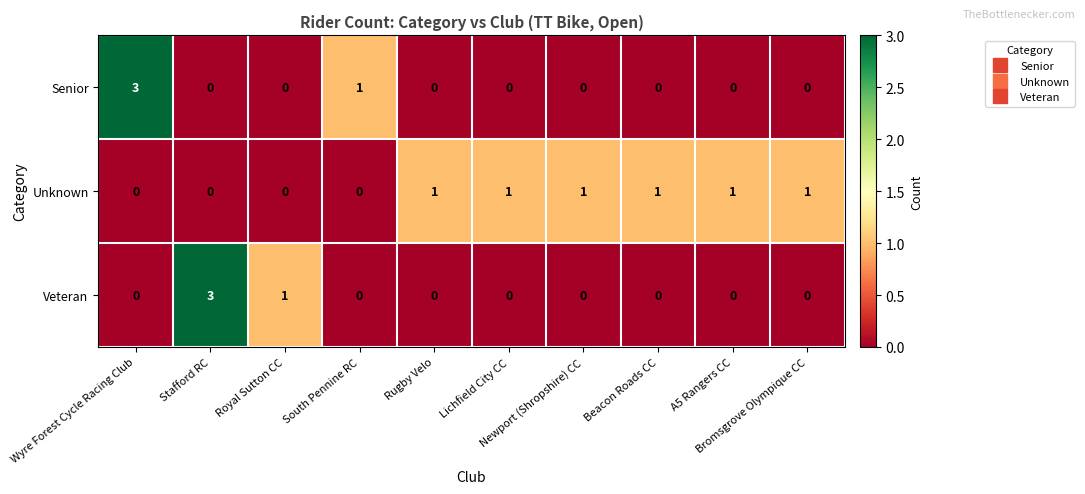

What is the difference between the maximum and second lowest values in the Veteran series?

3